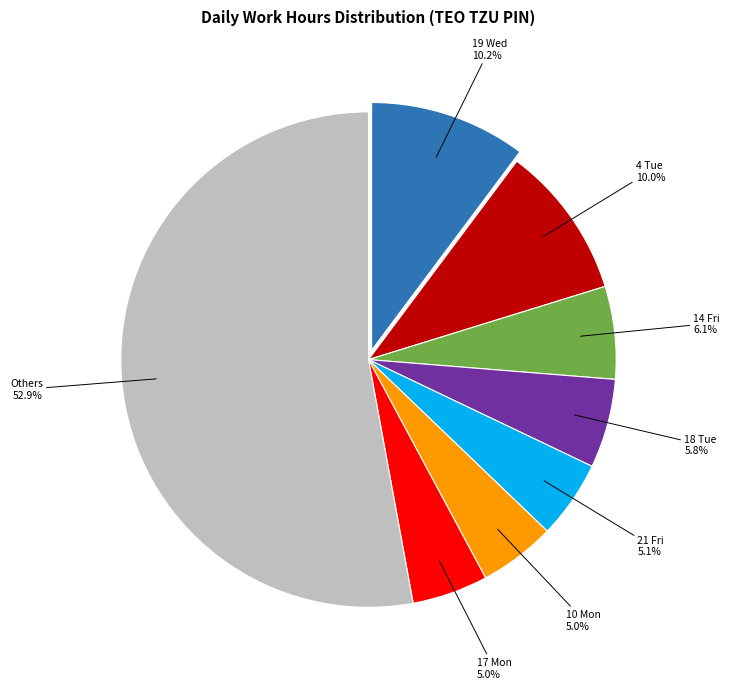

To the nearest percent, what is the difference between the largest and smallest slice percentages?

48%